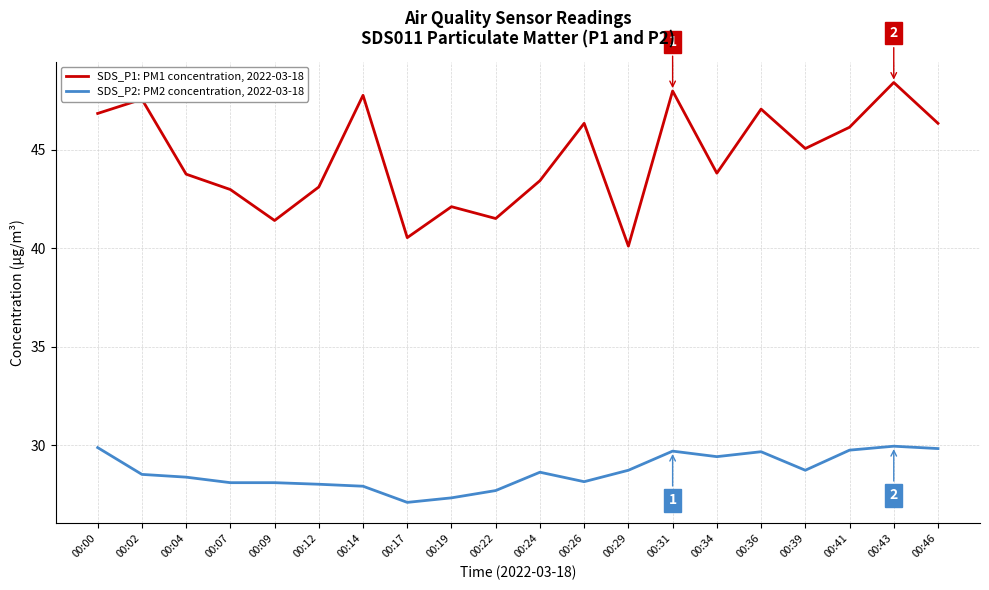

True or false: SDS_P2: PM2 concentration, 2022-03-18 and SDS_P1: PM1 concentration, 2022-03-18 cross at least once.

False